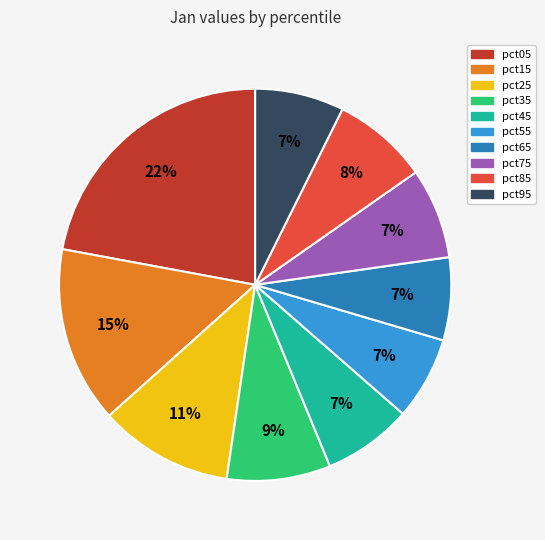

To the nearest percent, what is the combined percentage of pct05 and pct85?

30%